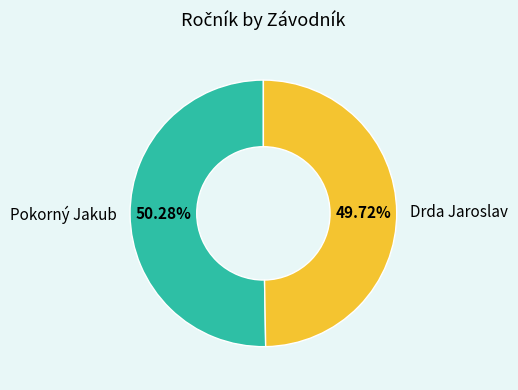

Rank the categories by value from highest to lowest.

Pokorný Jakub, Drda Jaroslav